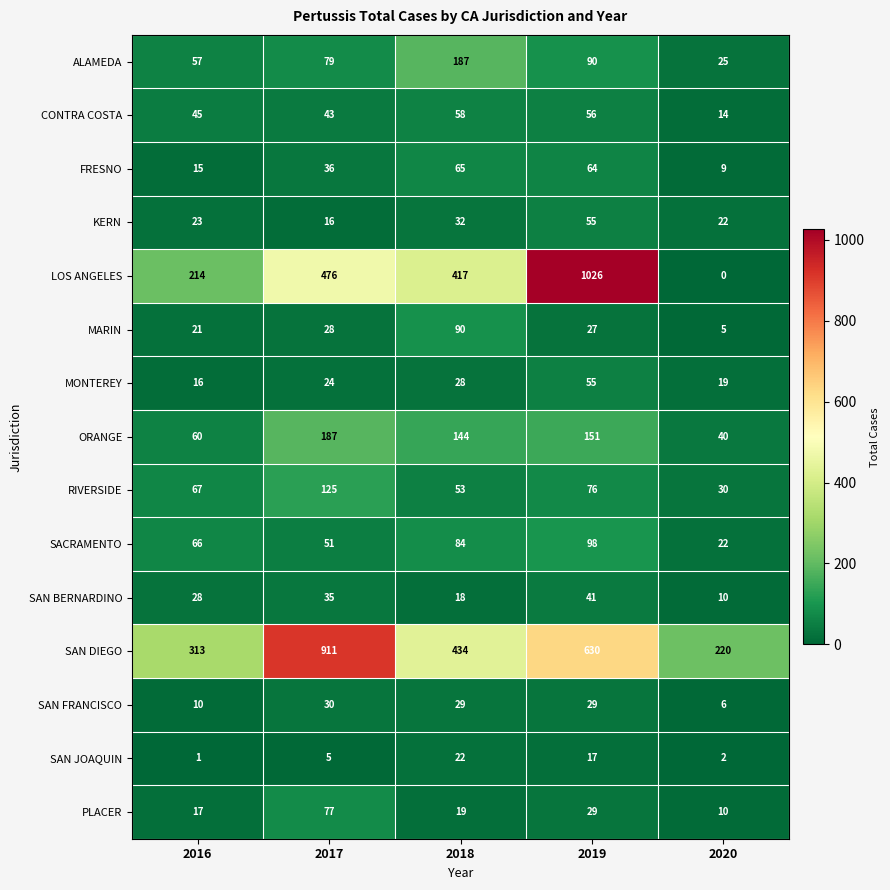

What is the difference between the SAN DIEGO values at 2020 and 2018?

214